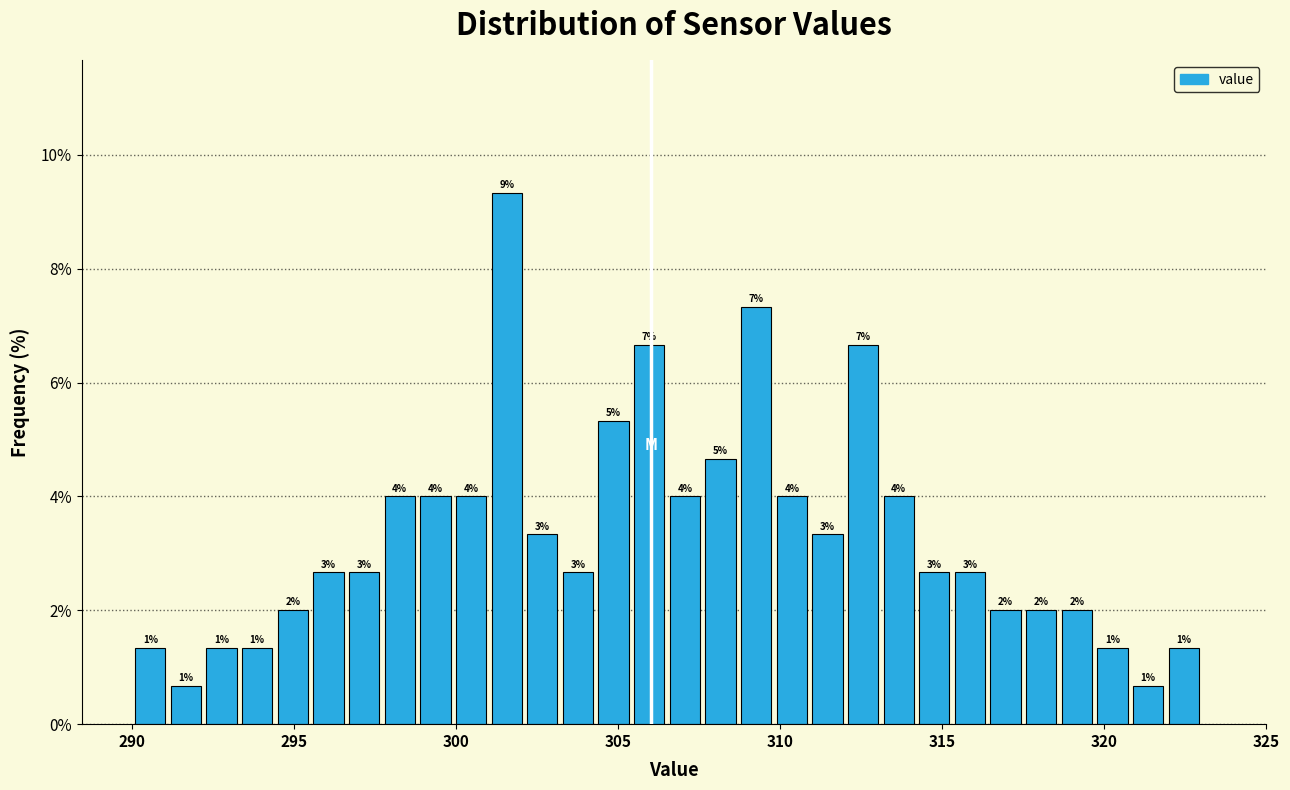

Around what value on the x-axis is the tallest bar? Give the approximate position of its centre, as read against the axis.

301.5